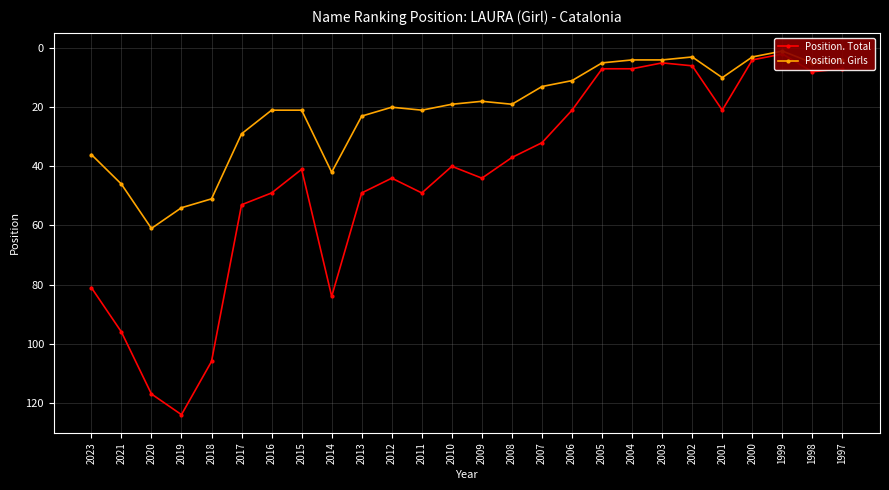

What is the value of the Position. Girls point at the 8th from the left?

21